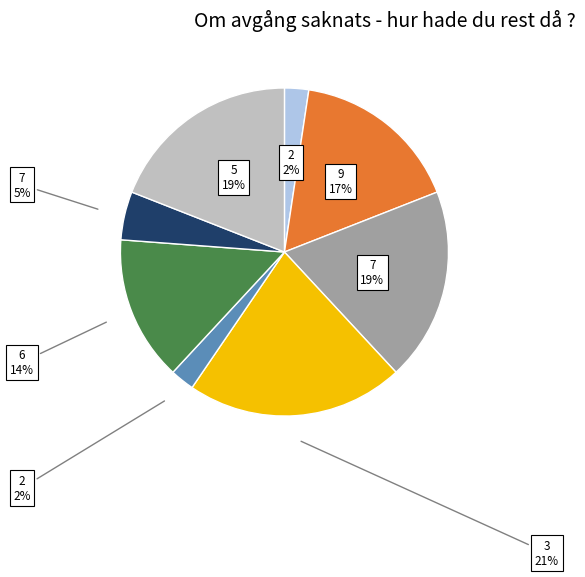

Count the number of slices in the pie.

8